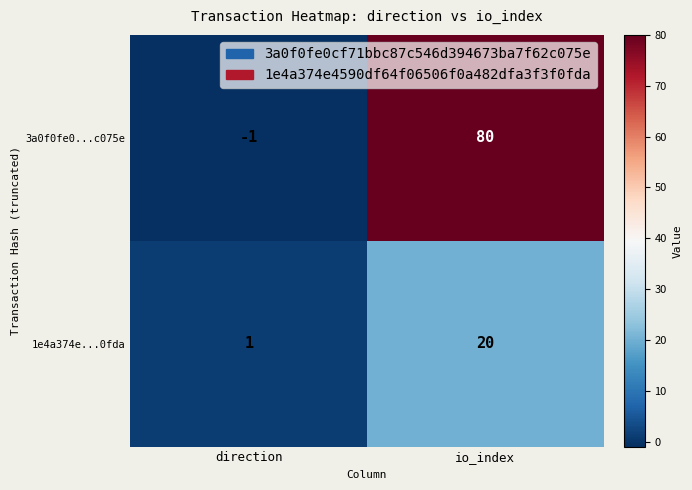

What is the difference between the maximum and minimum values in the 1e4a374e...0fda series?

19